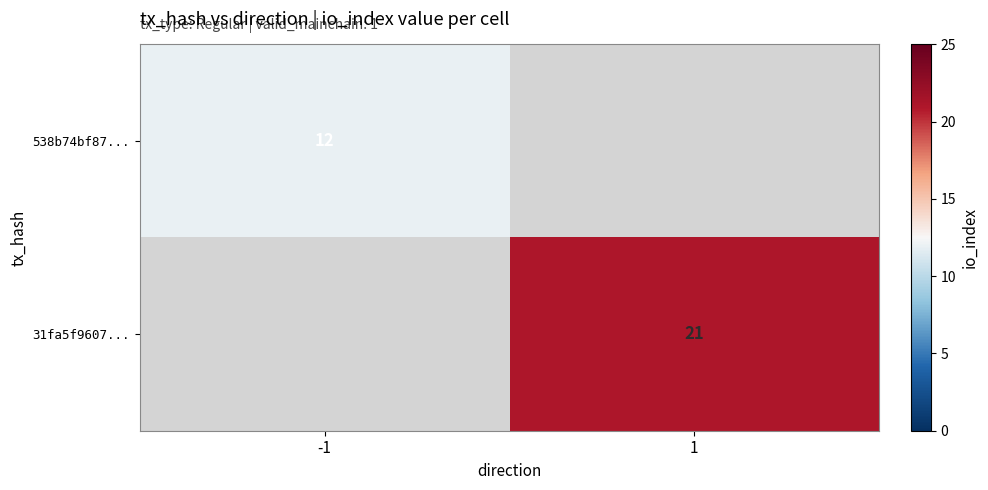

How many series are shown in this chart?

2